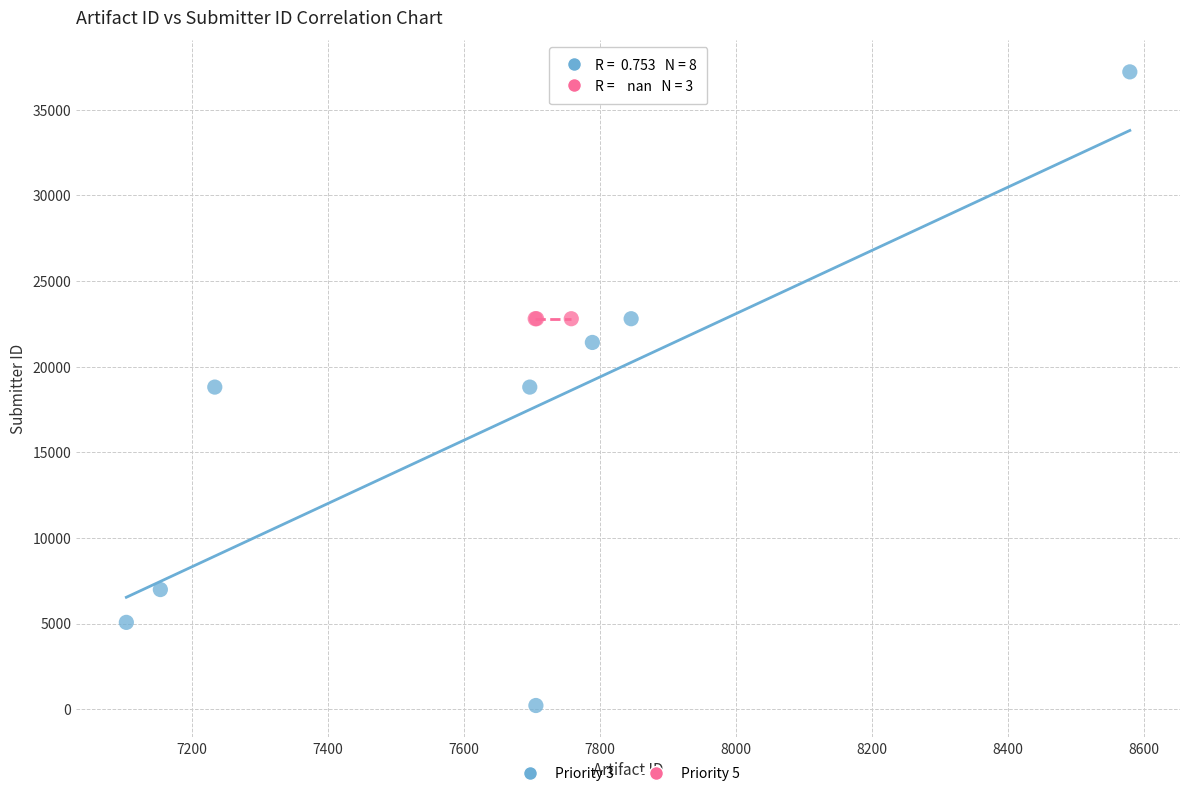

Which series reaches the maximum Y coordinate?

Priority 3